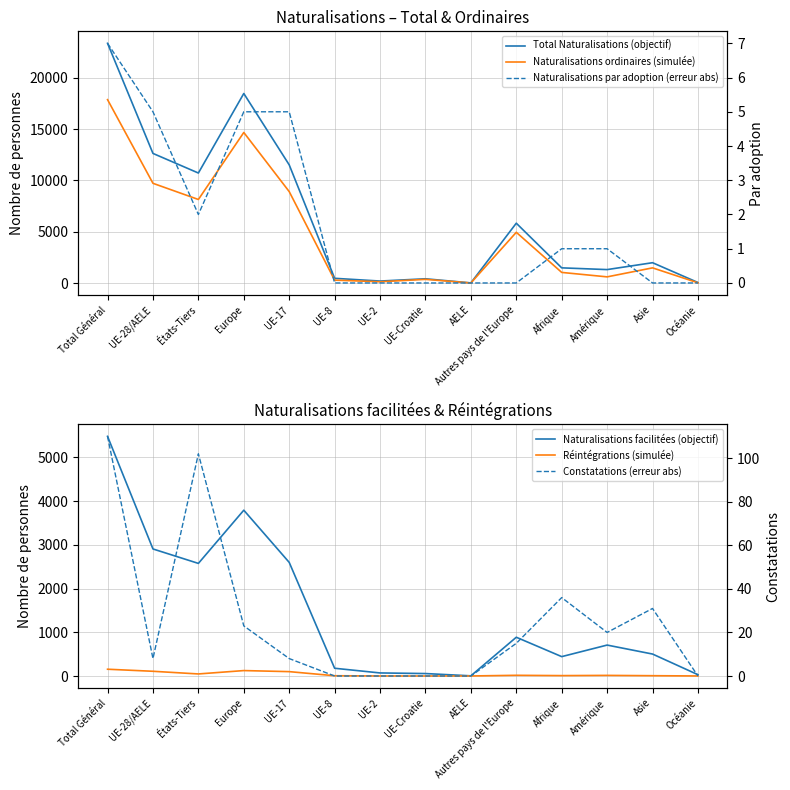

What is the difference between the maximum and second lowest values in the Naturalisations par adoption (erreur abs) series?

7